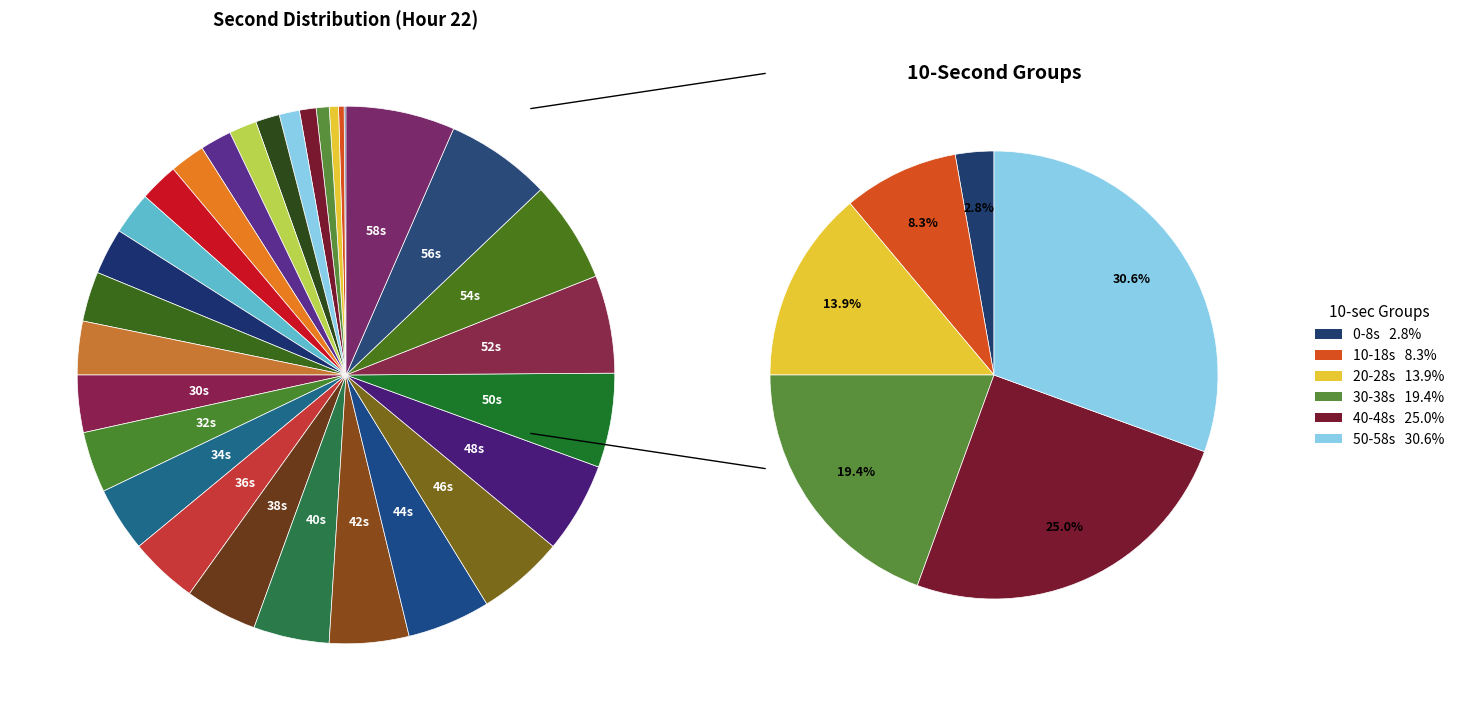

Is 46 the majority of the pie?

No